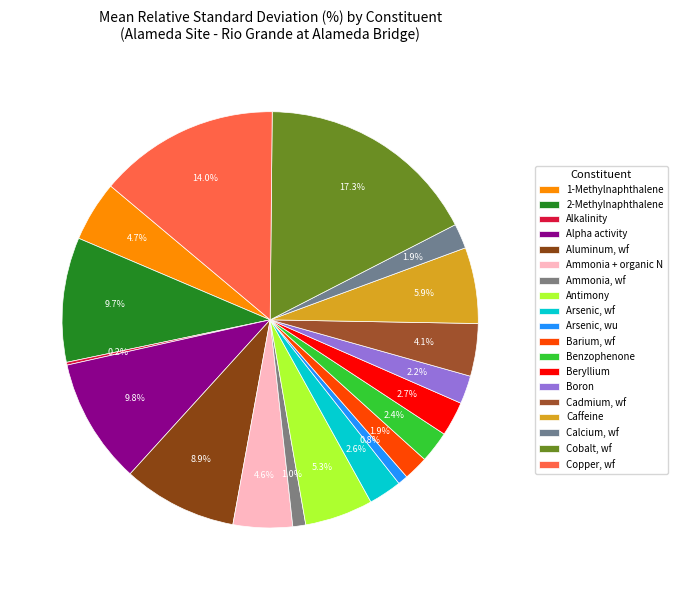

Which category has the smallest portion of the pie?

Alkalinity